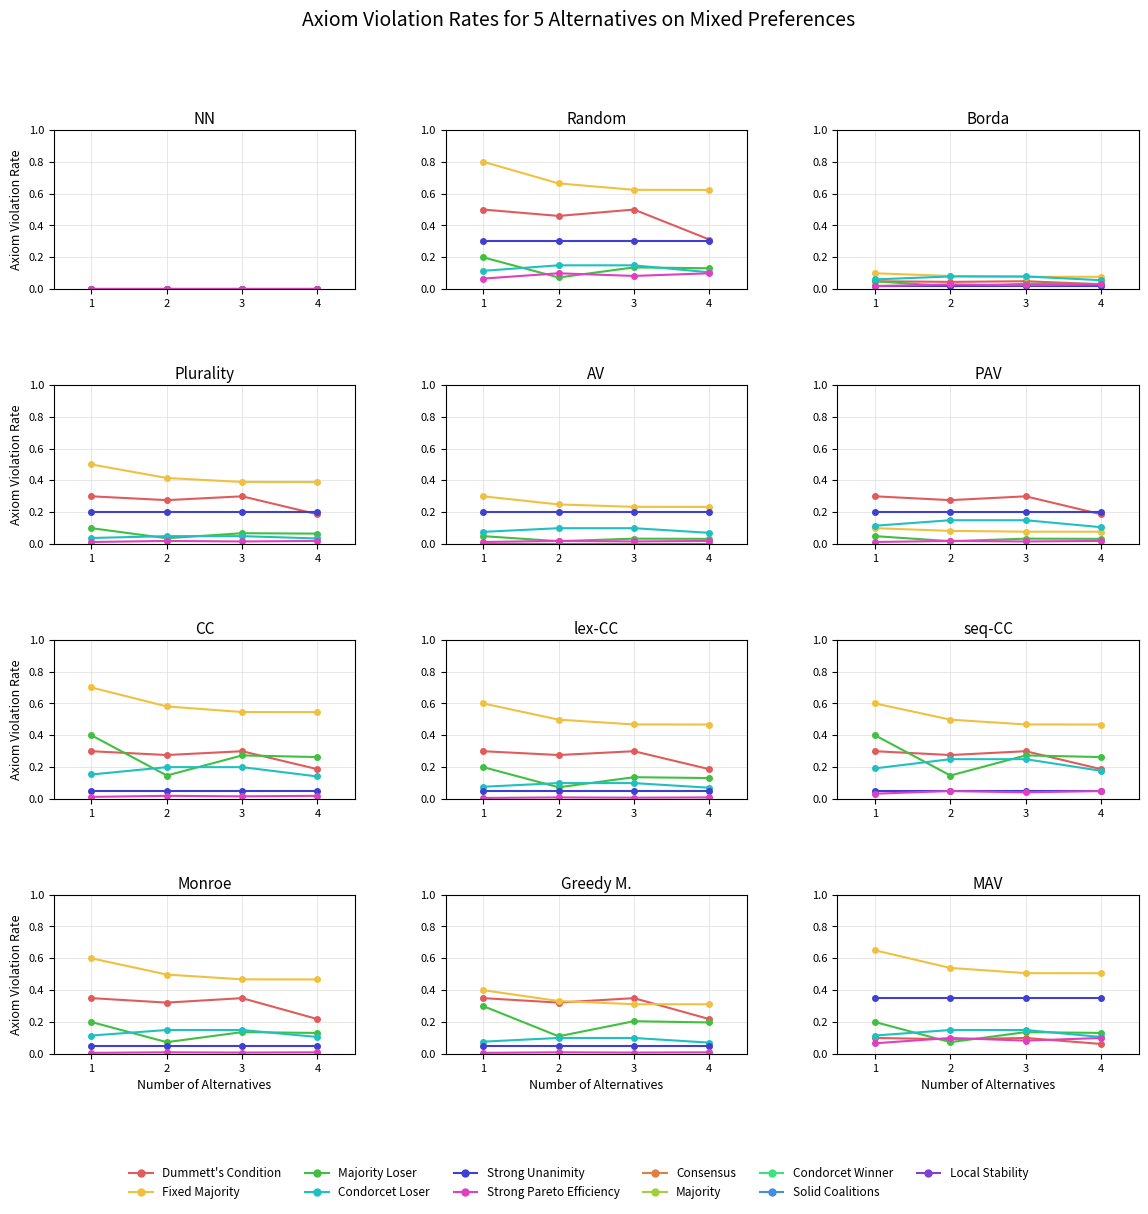

What is the total value across all series at 1?

1.5